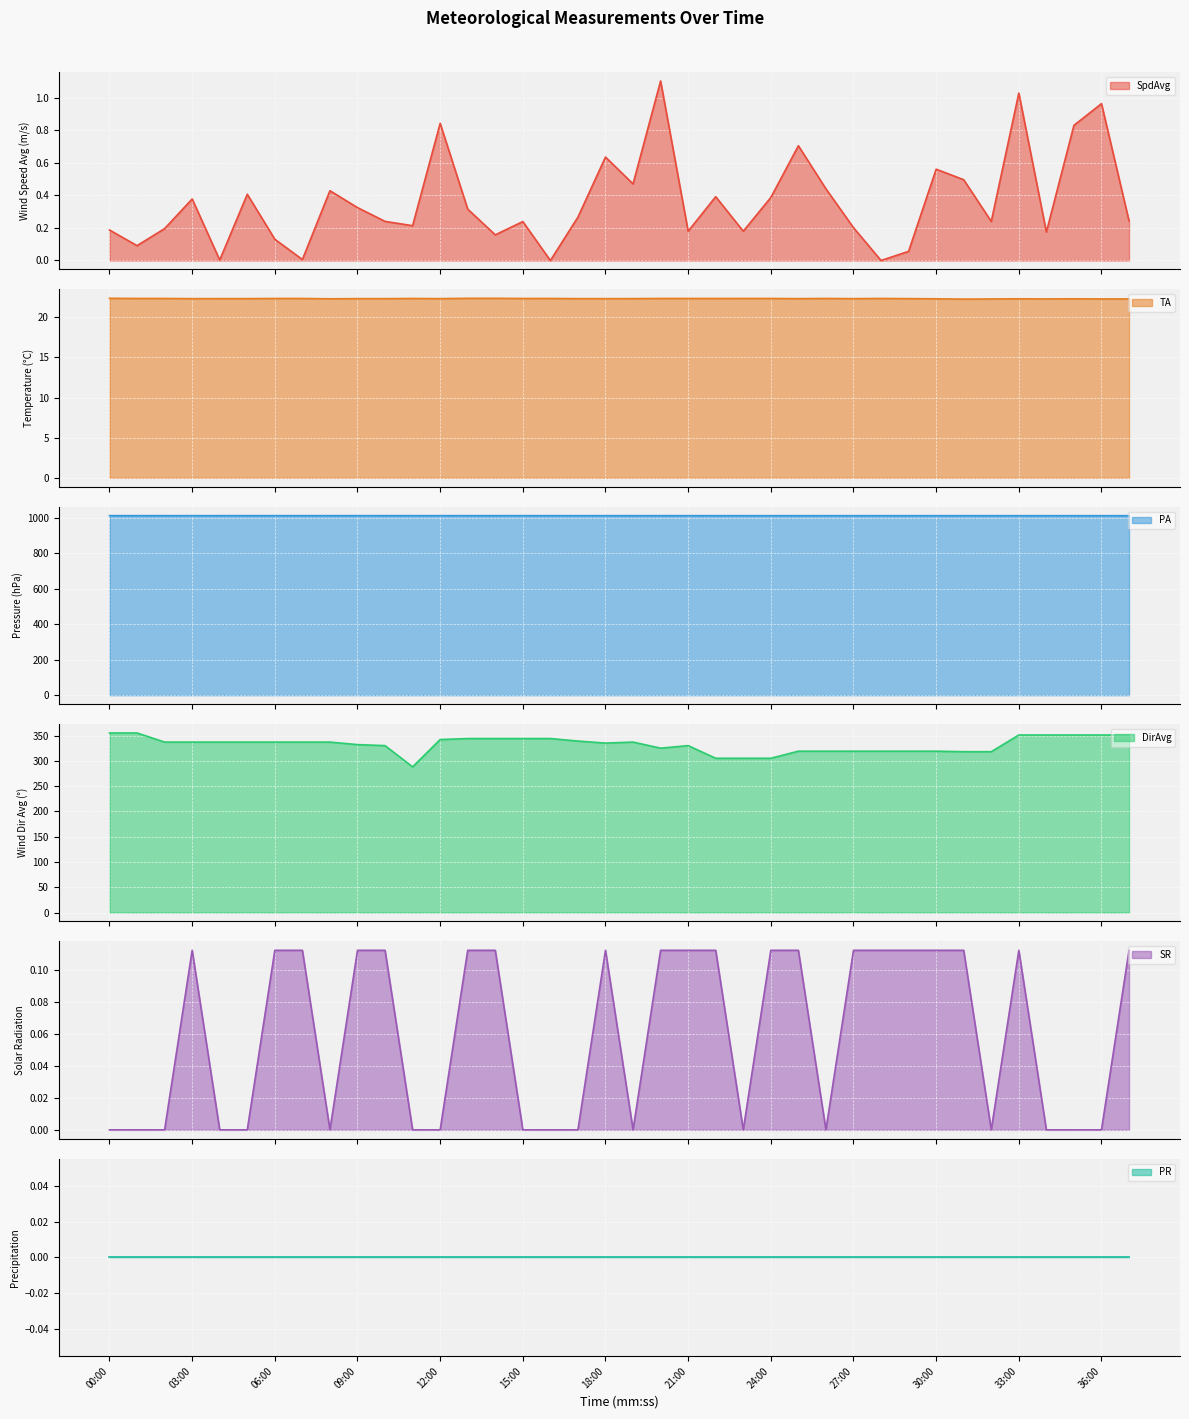

What is the average value of the PA series?

1011.9